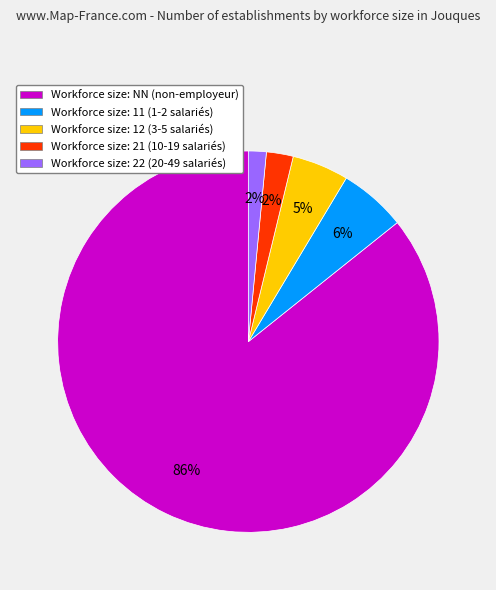

Is it true that Workforce size: NN (non-employeur) is 99% of the pie?

False